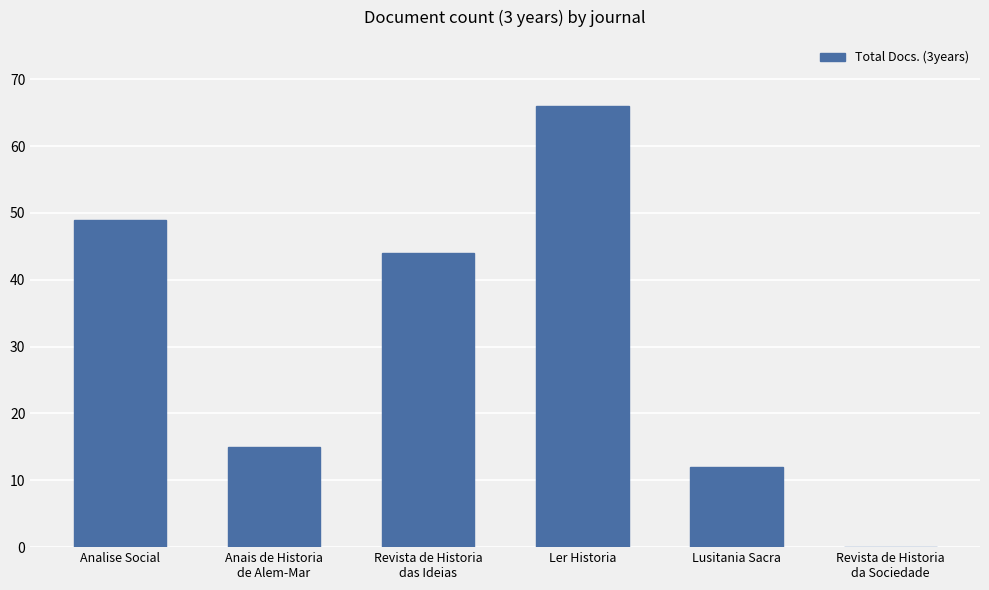

What is the average value?

31